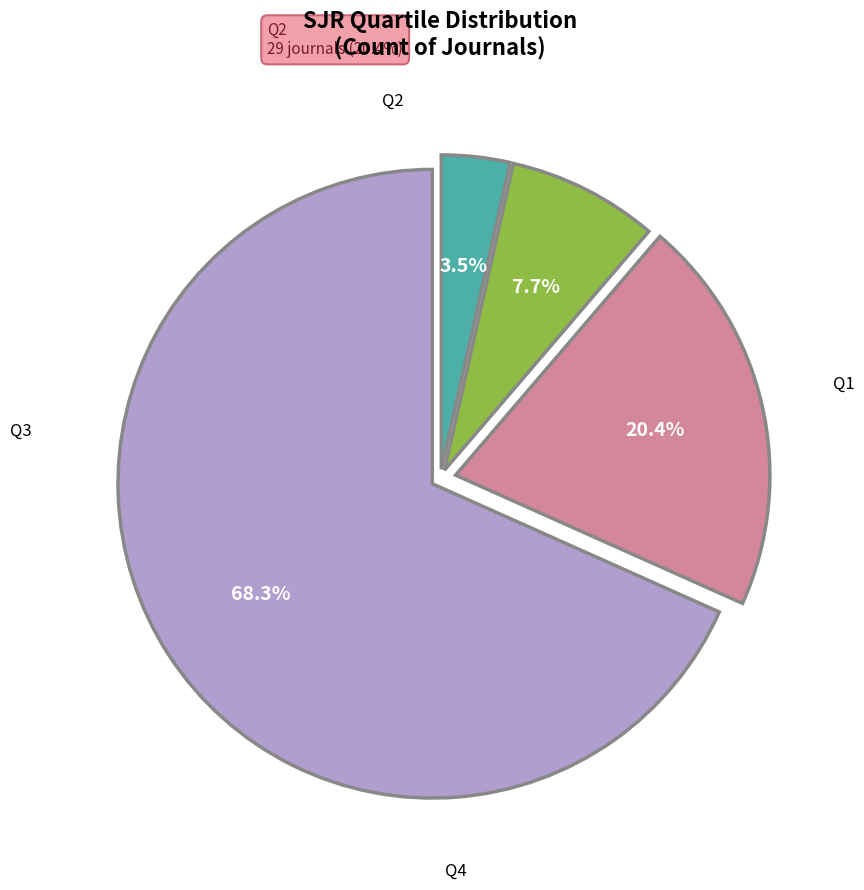

Do Q3 and Q2 together represent more than half of the pie?

No